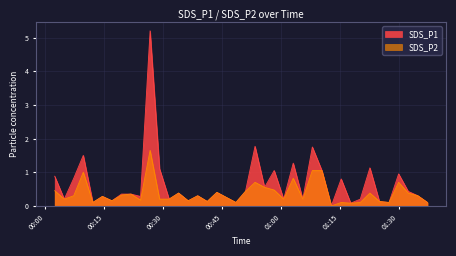

What is the highest value of the SDS_P1 series?

5.2